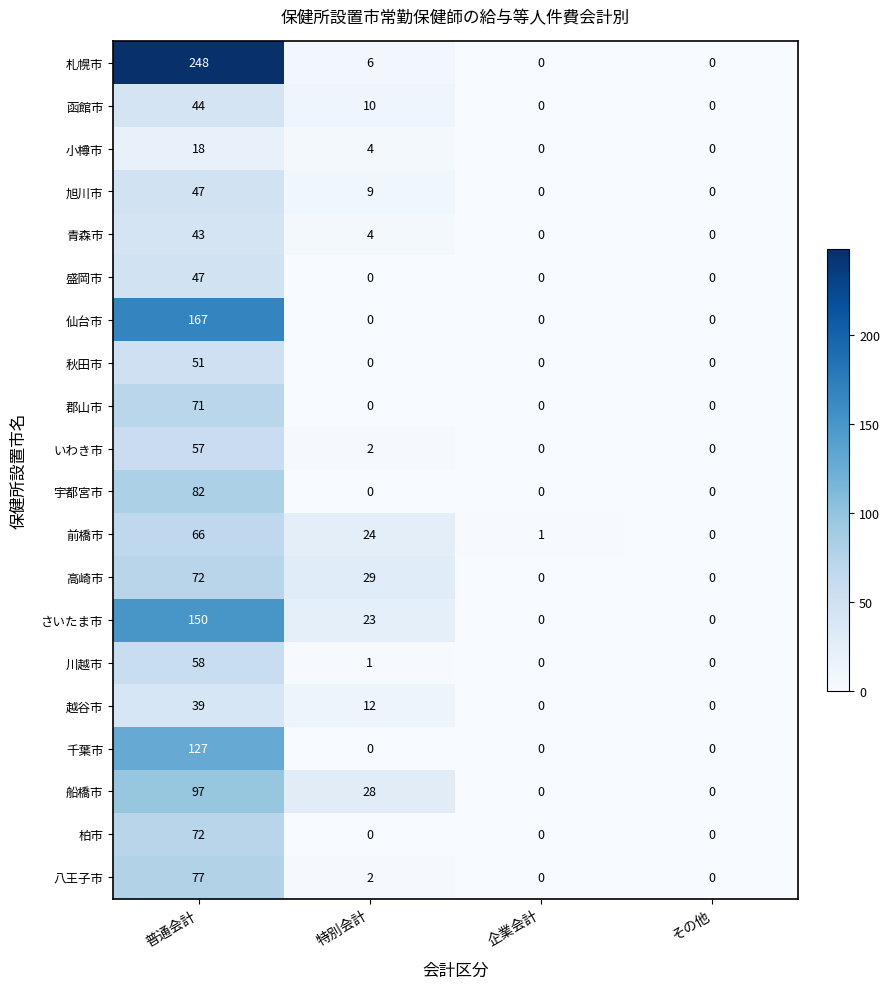

What is the greatest value displayed?

248